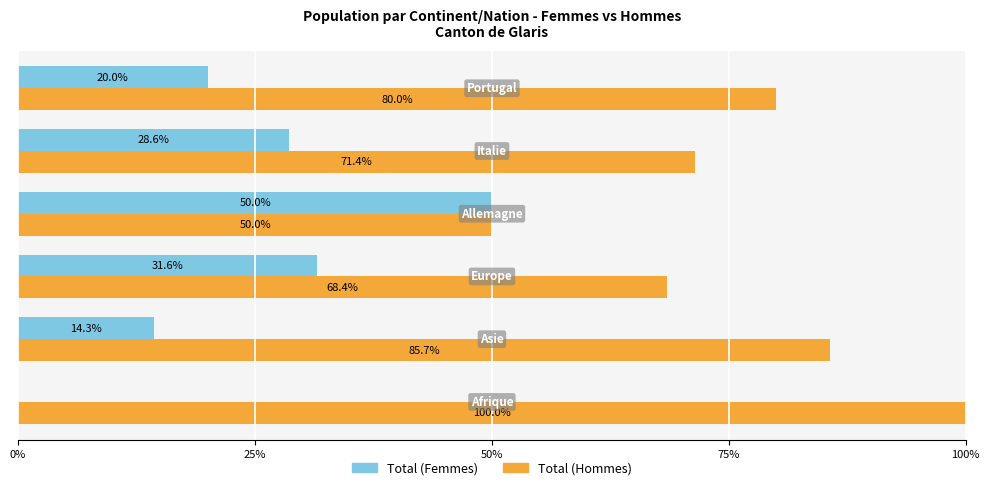

Which series has the largest total across all categories?

Total (Hommes)